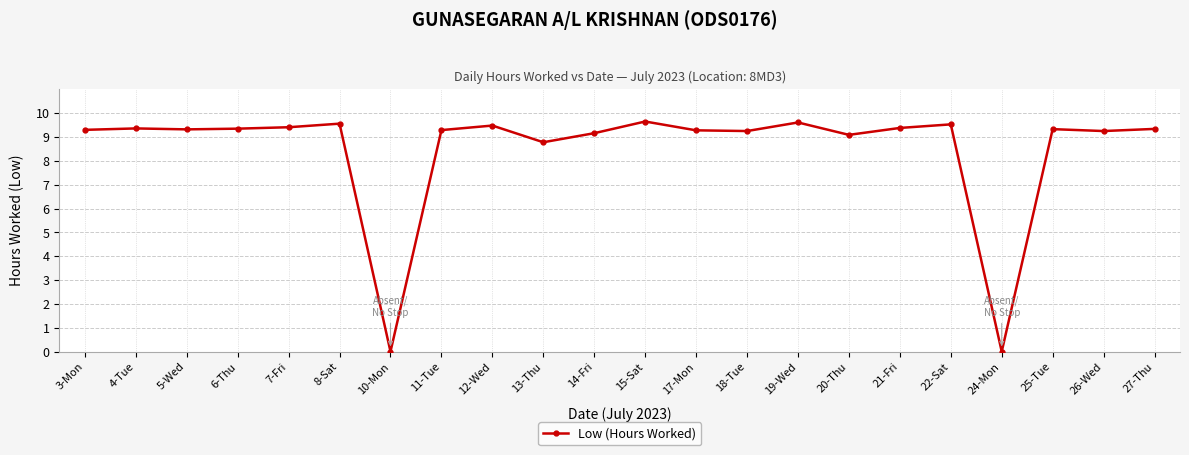

What is the sum of all values?

186.7